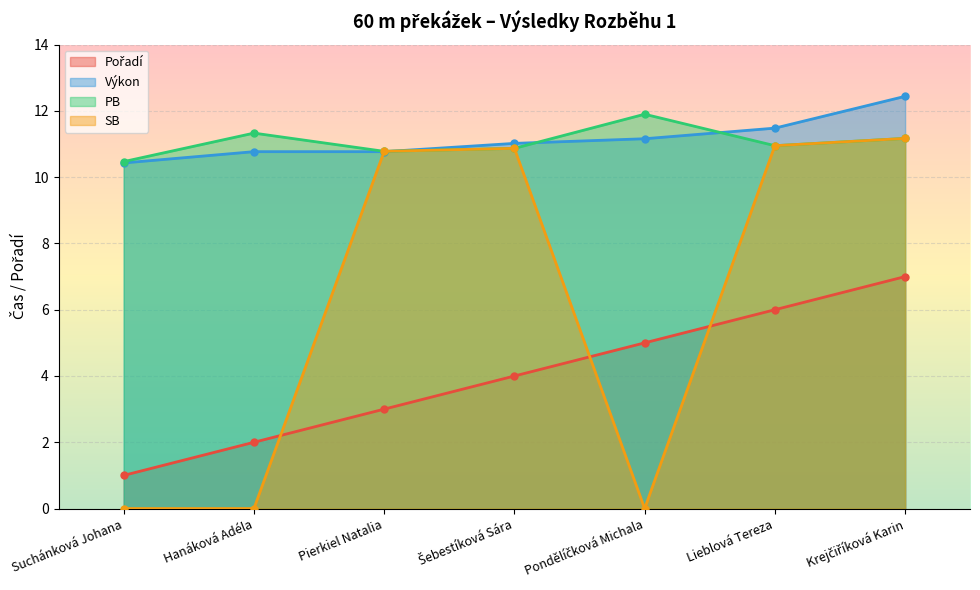

What is the spread (max minus min) of values at Hanáková Adéla?

11.3